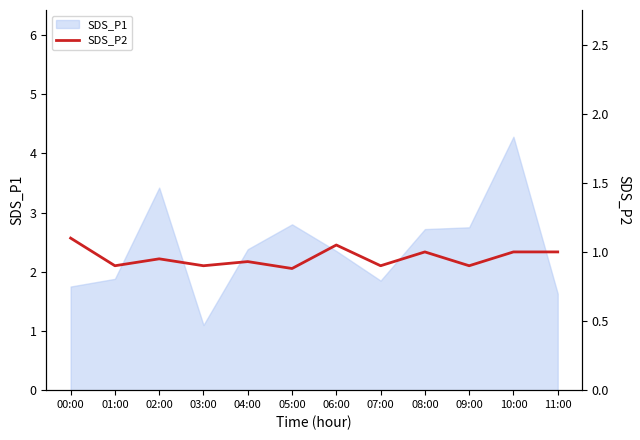

Is it true that SDS_P1 equals 2.8 at 01:00?

False